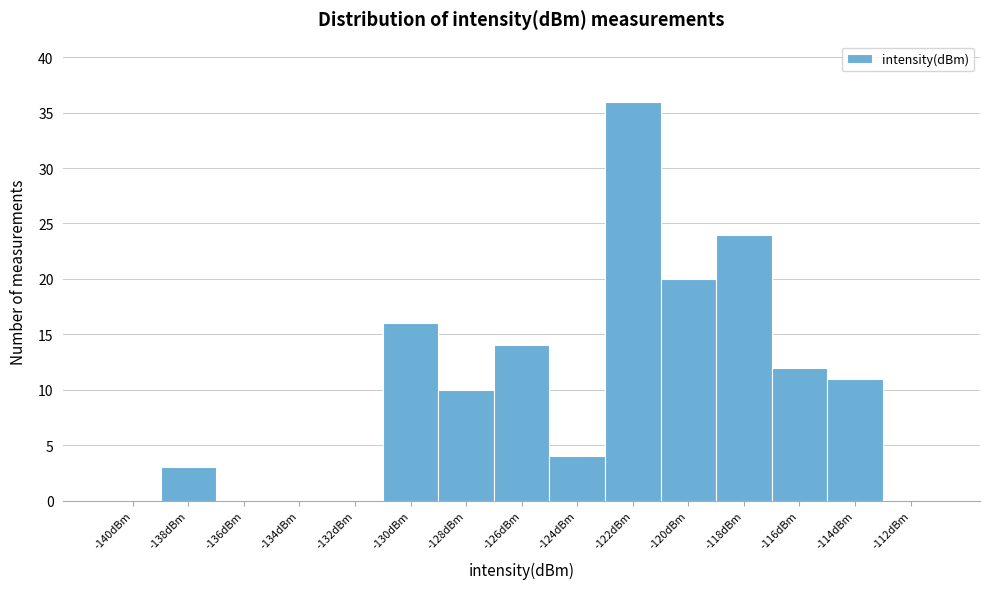

Reading right to left, what are all the values shown in this chart?

-112dBm=0	-114dBm=11	-116dBm=12	-118dBm=24	-120dBm=20	-122dBm=36	-124dBm=4	-126dBm=14	-128dBm=10	-130dBm=16	-132dBm=0	-134dBm=0	-136dBm=0	-138dBm=3	-140dBm=0